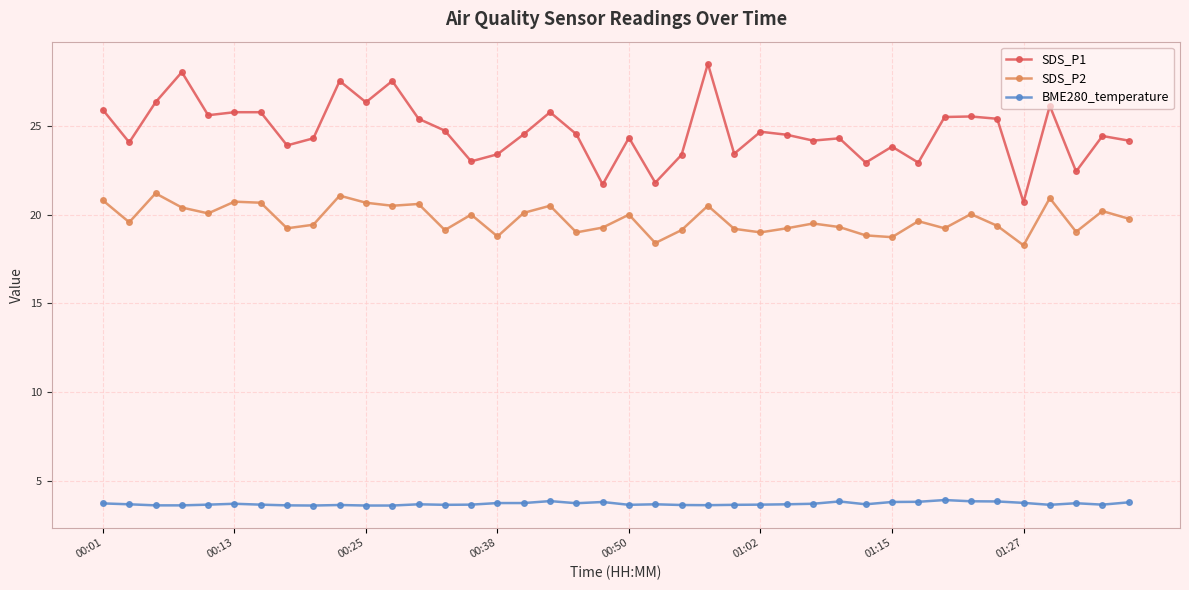

What is the greatest value displayed?

28.5